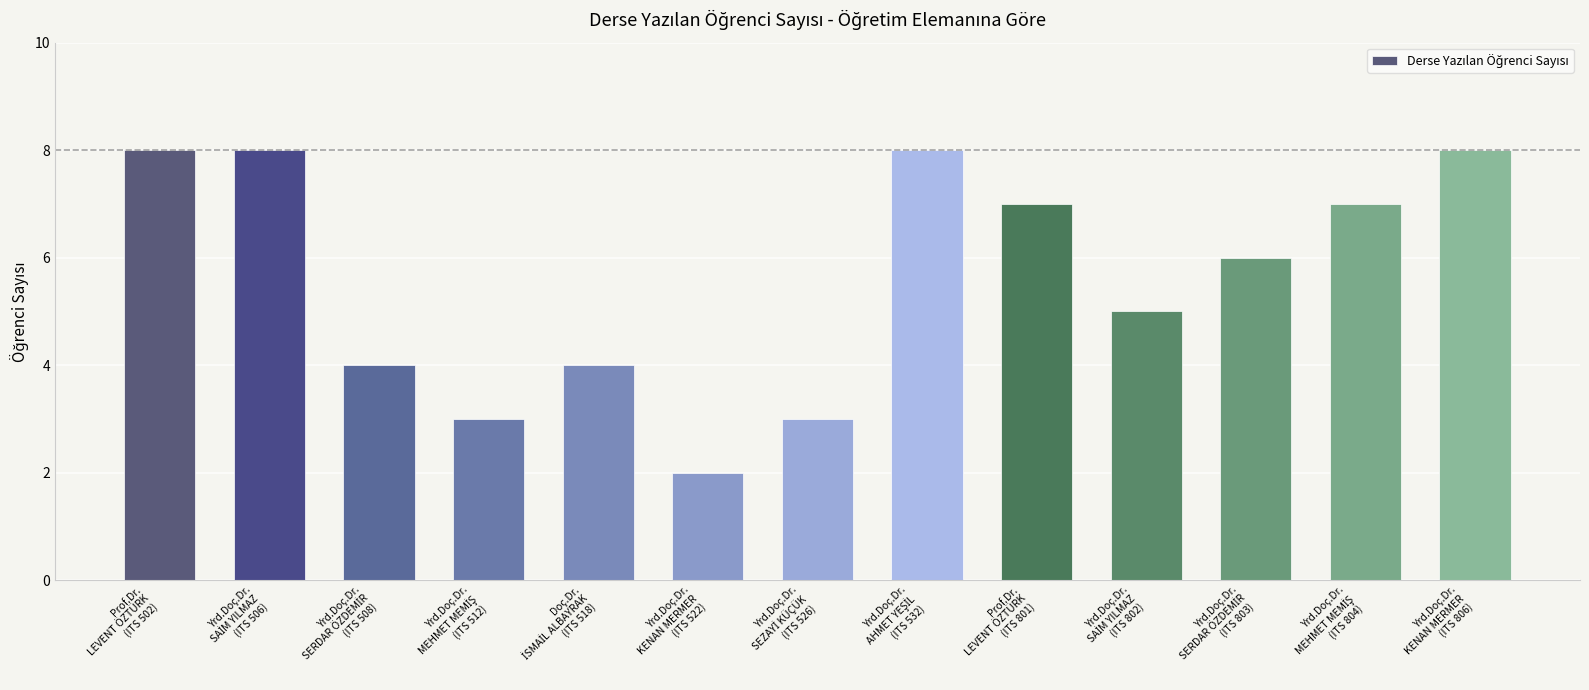

Does the chart contain any negative values?

No